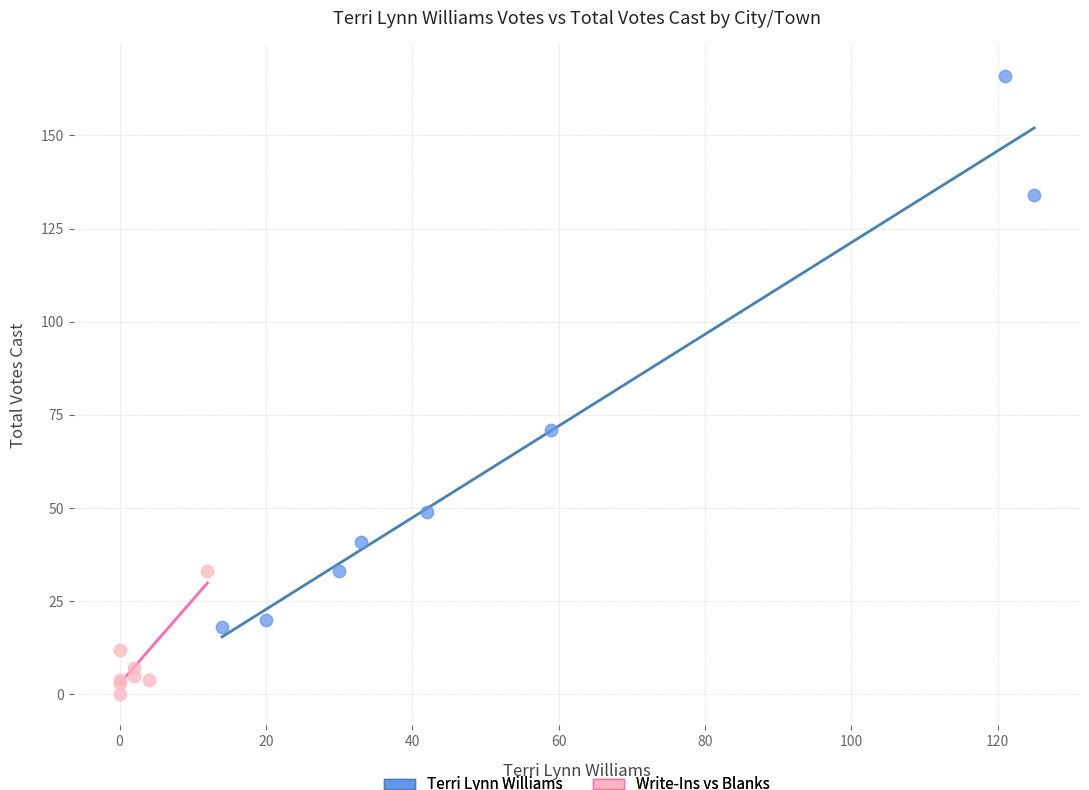

Which series contains the highest Y value?

Terri Lynn Williams